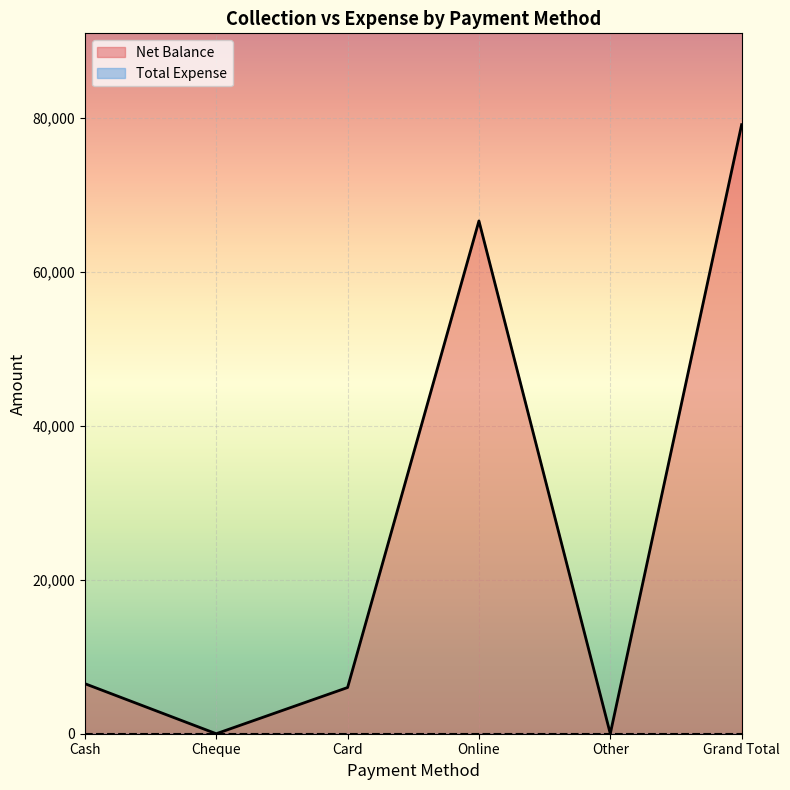

Where is the first local minimum?

Cheque